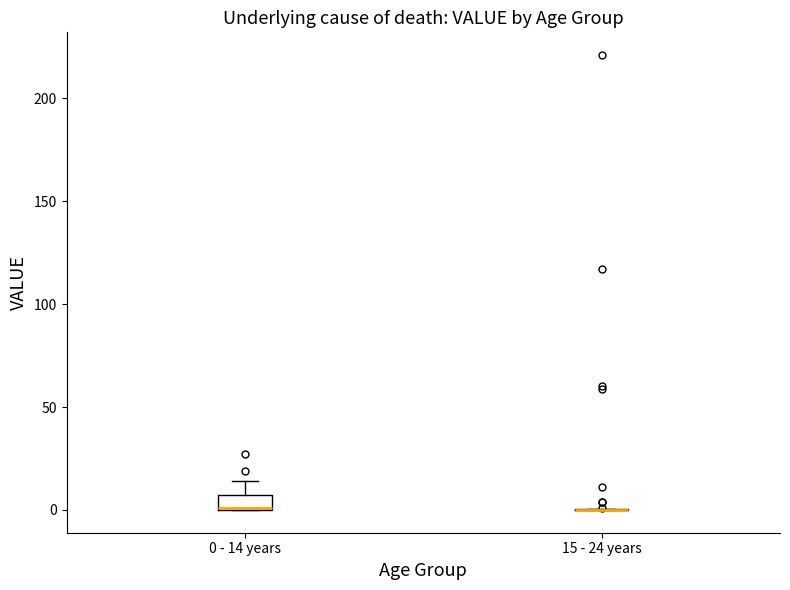

Comparing the boxes themselves (not the whiskers), which one is the tallest?

0 - 14 years